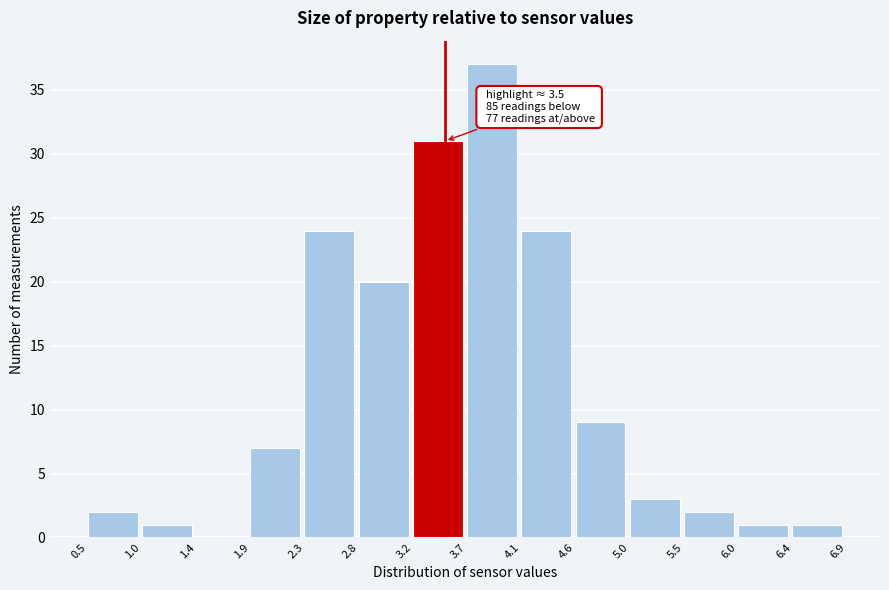

Over which range of the x-axis is the bar tallest?

3.7 to 4.1